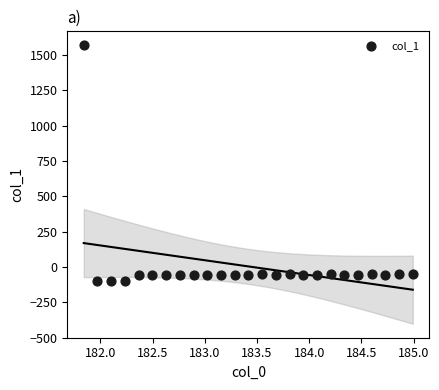

What is the range of Y values (max minus min)?

1672.6